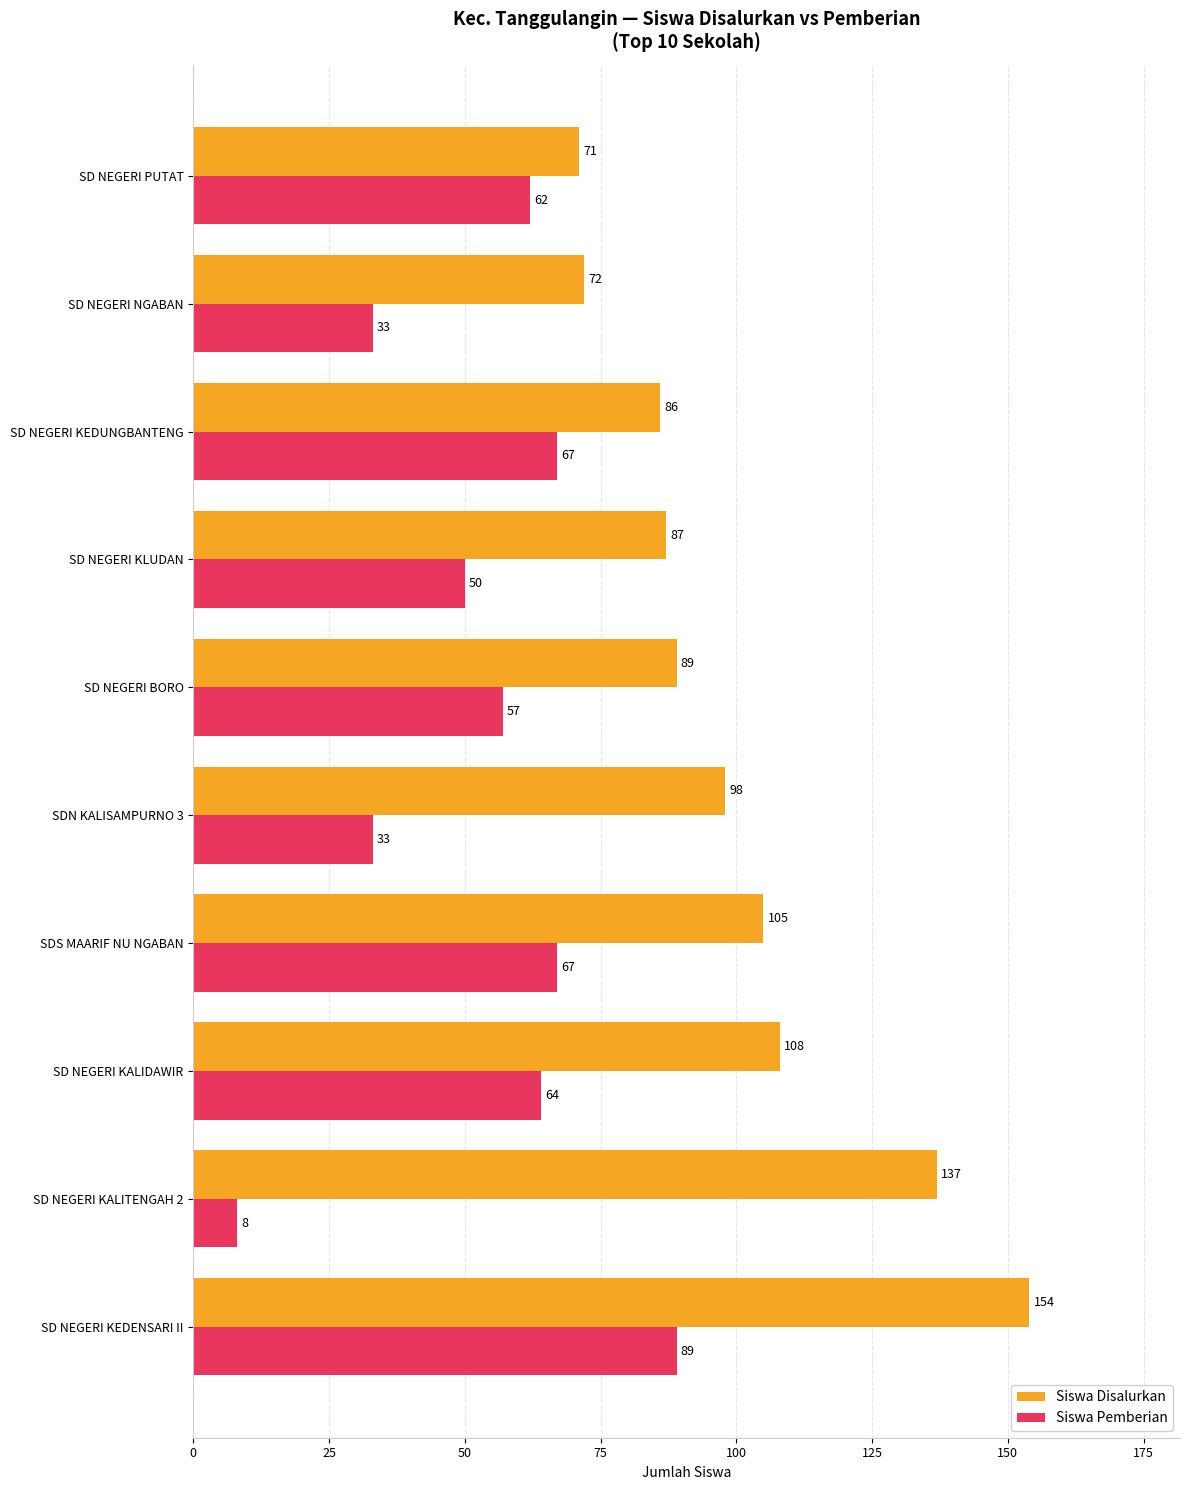

What is the highest value of the Siswa Pemberian series?

89